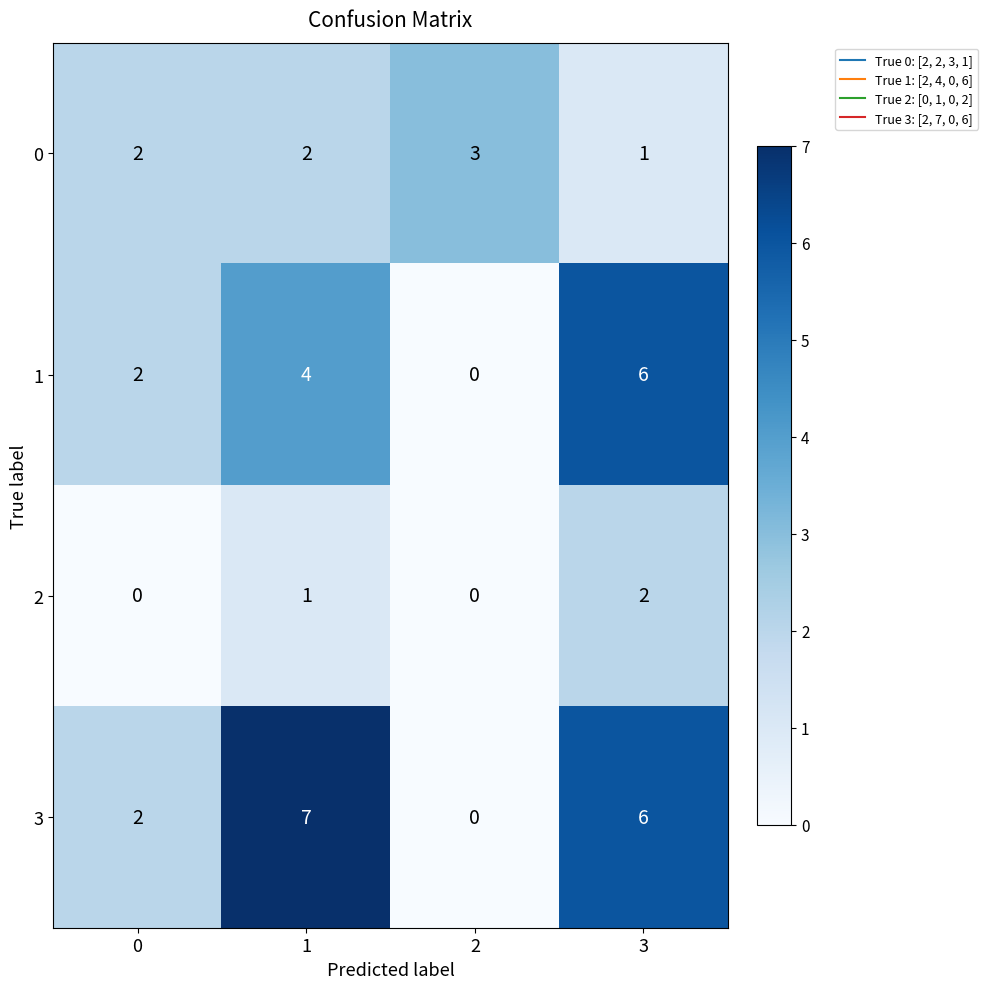

The value of 0 at 2 is 2. True or false?

False